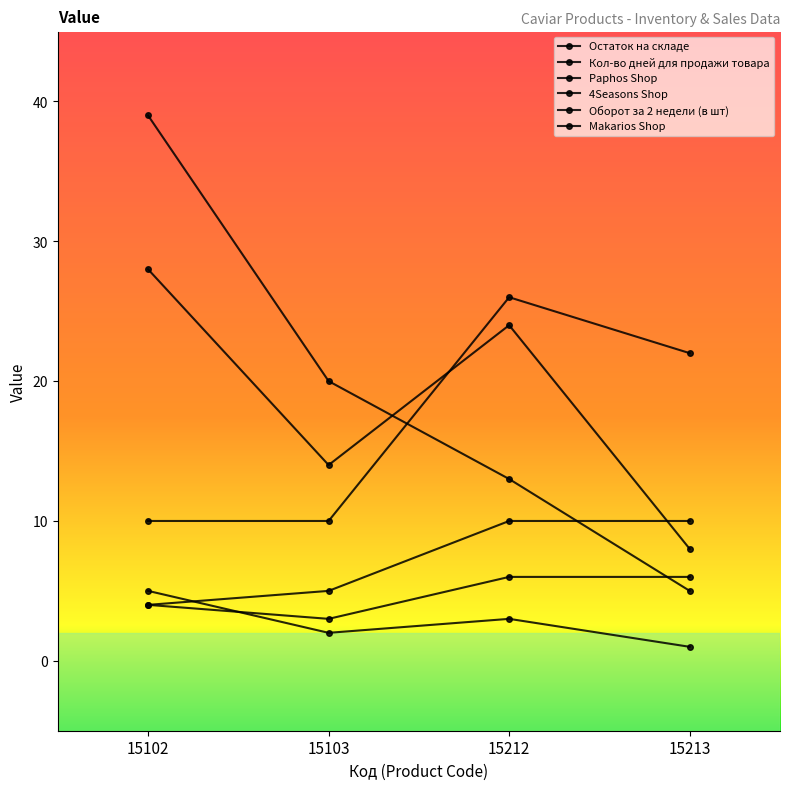

Which category has the lowest value in the Paphos Shop series?

15213